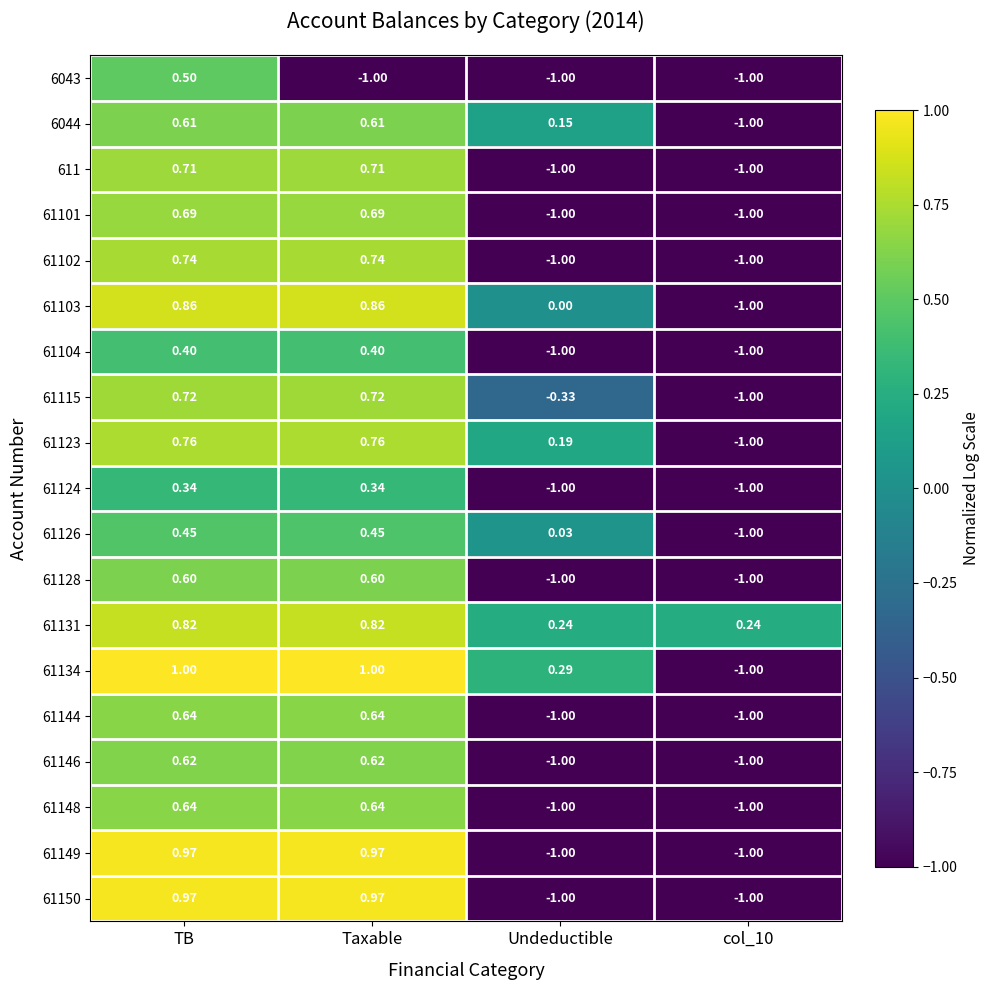

At which label does 61128 first exceed 0?

TB